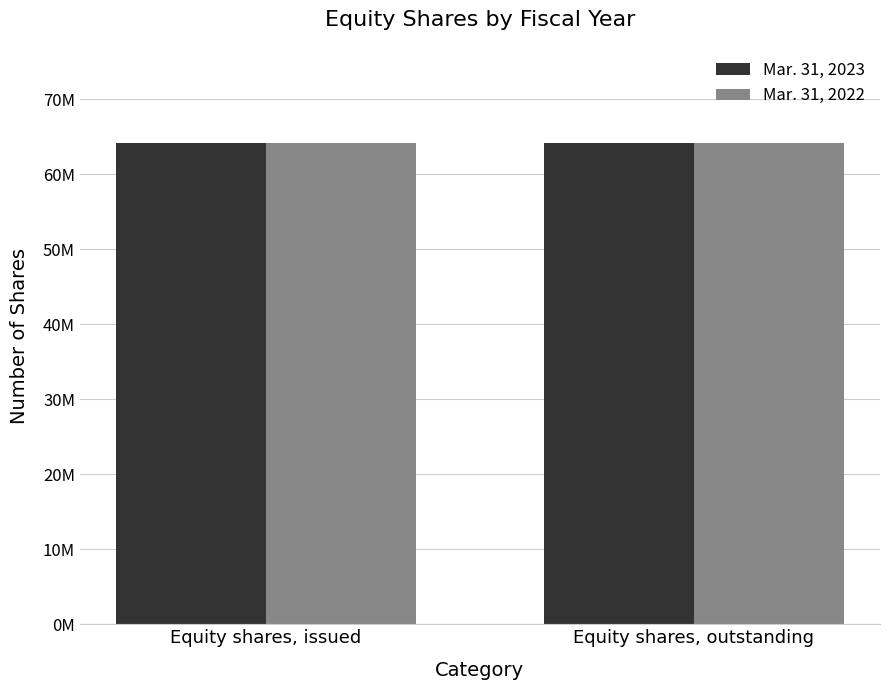

What are all the series names shown in the legend?

Mar. 31, 2023, Mar. 31, 2022